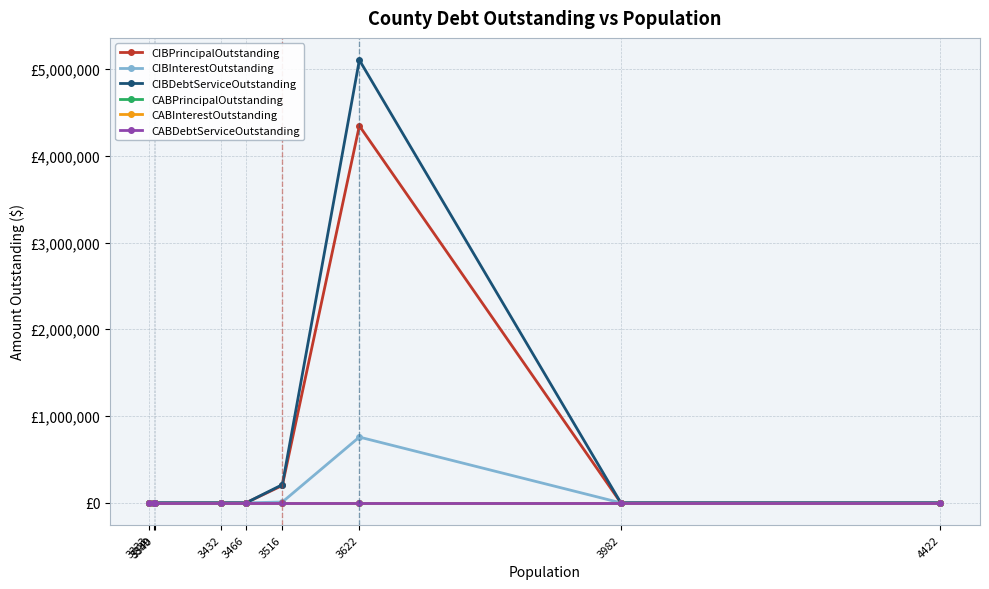

Where is CIBPrincipalOutstanding nearest to the value 2172500?

3516